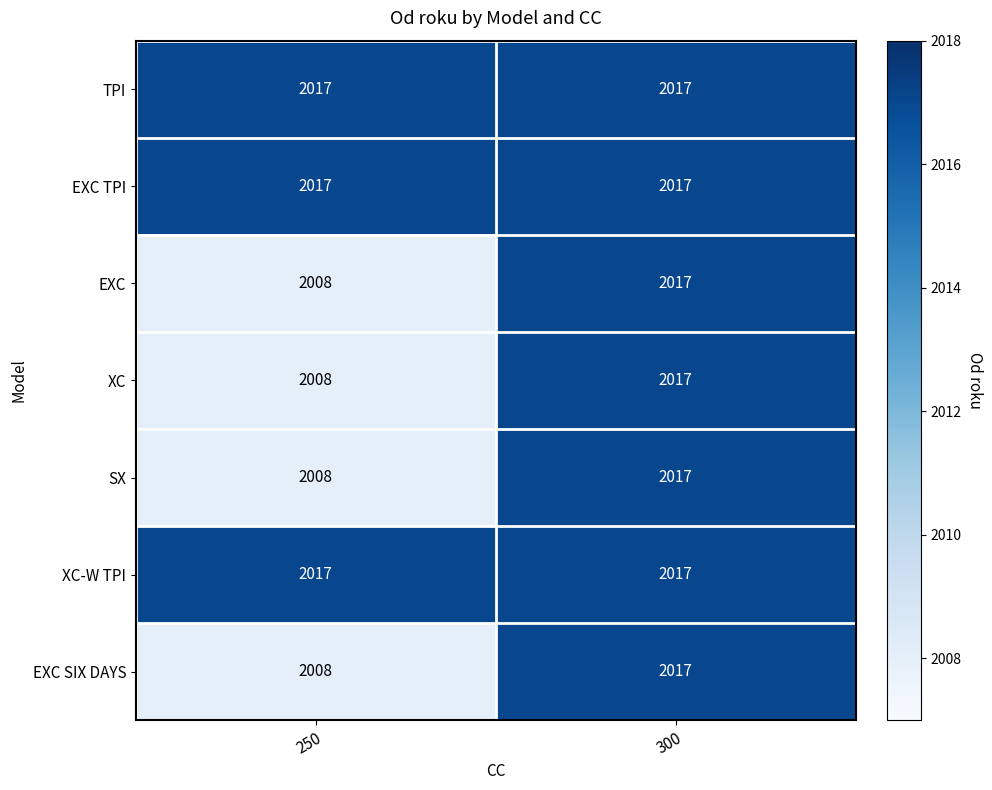

List the labels in order of EXC SIX DAYS value, smallest first.

250, 300